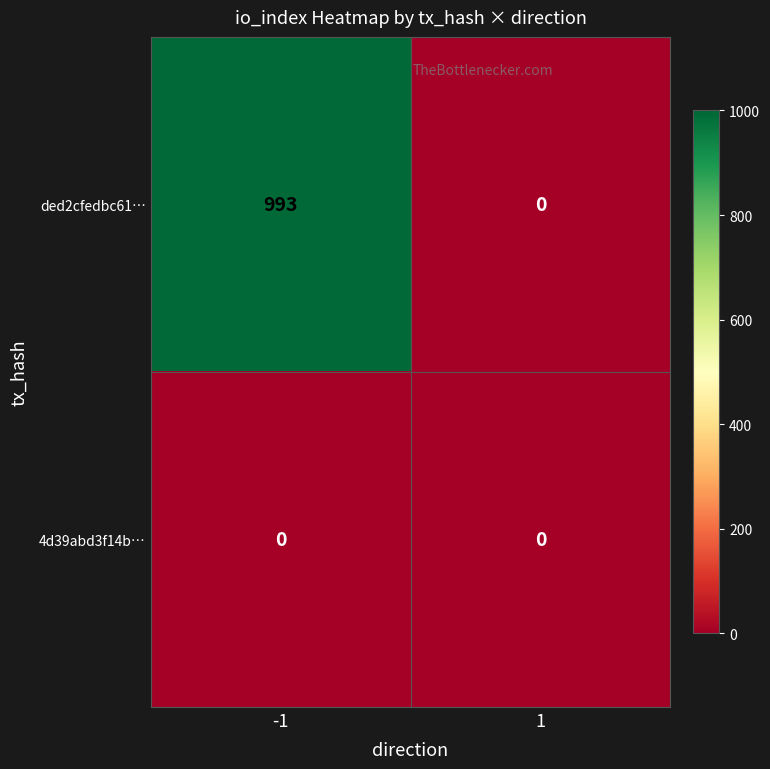

Reading left to right, list all the values displayed in this chart.

ded2cfedbc61…: -1=993	1=0
4d39abd3f14b…: -1=0	1=0